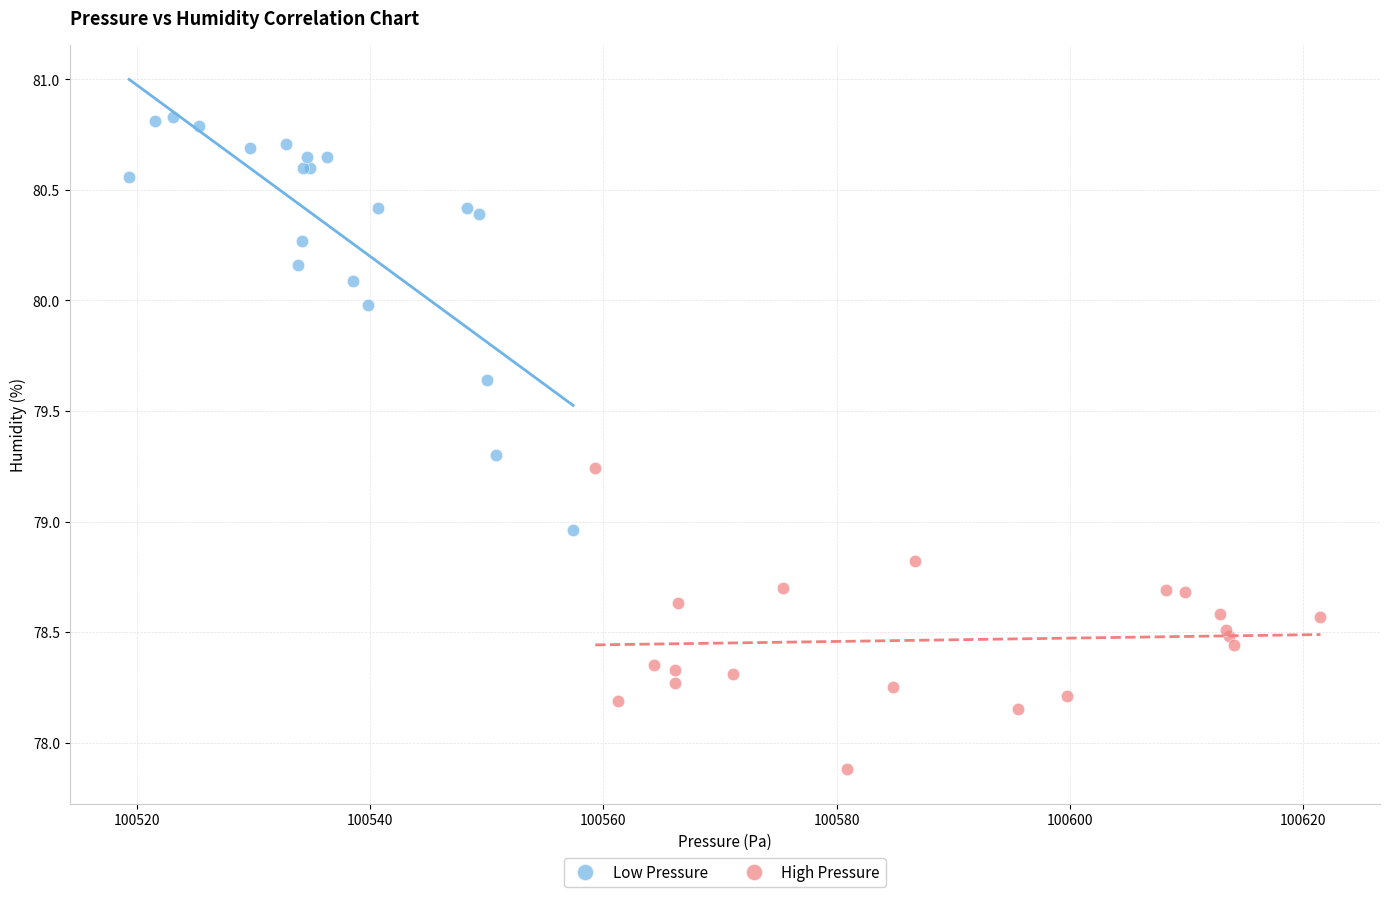

Which series contains the highest Y value?

Low Pressure